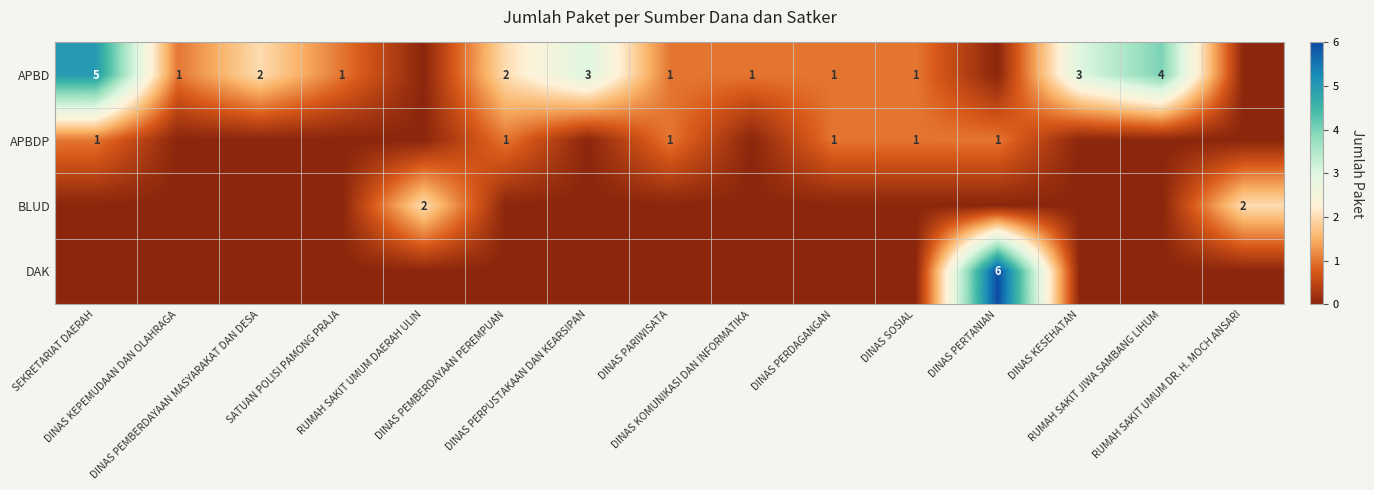

Is it true that APBD equals 2 at DINAS KESEHATAN?

False